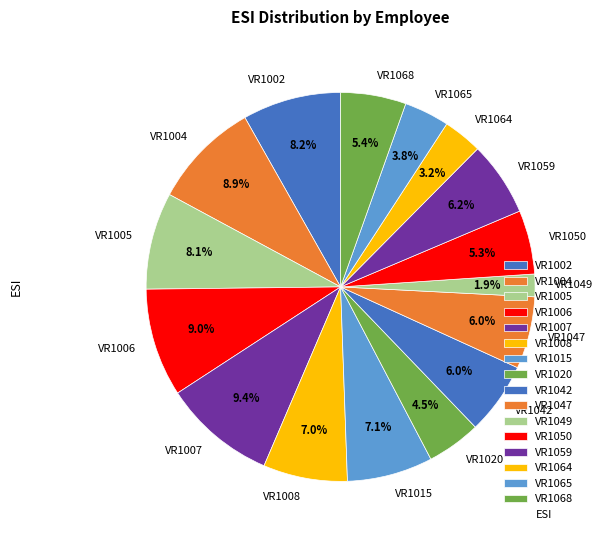

What is the total percentage of VR1008 and VR1007?

16.4%